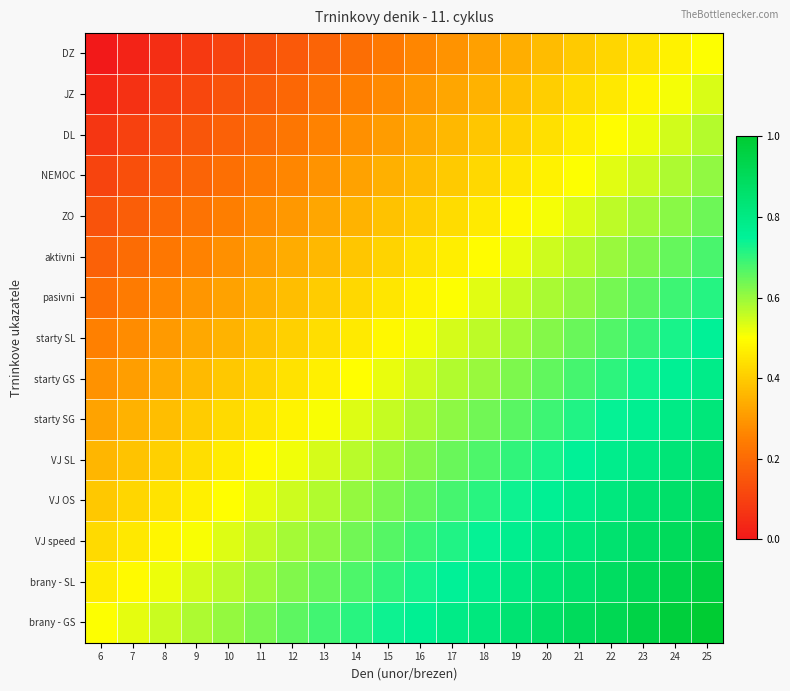

Rank the series at 11 from lowest to highest value.

DZ, JZ, DL, NEMOC, ZO, aktivni, pasivni, starty SL, starty GS, starty SG, VJ SL, VJ OS, VJ speed, brany - SL, brany - GS